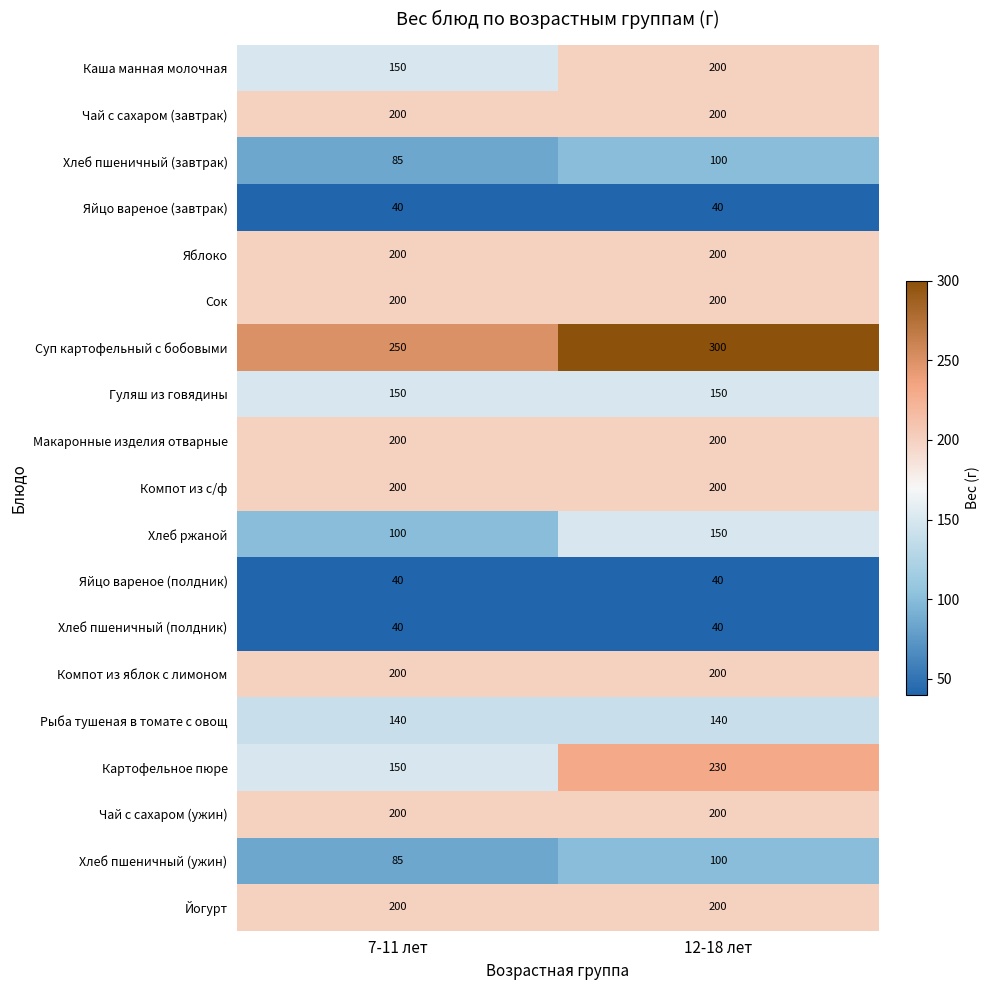

What is the difference between the Хлеб пшеничный (завтрак) values at 12-18 лет and 7-11 лет?

15